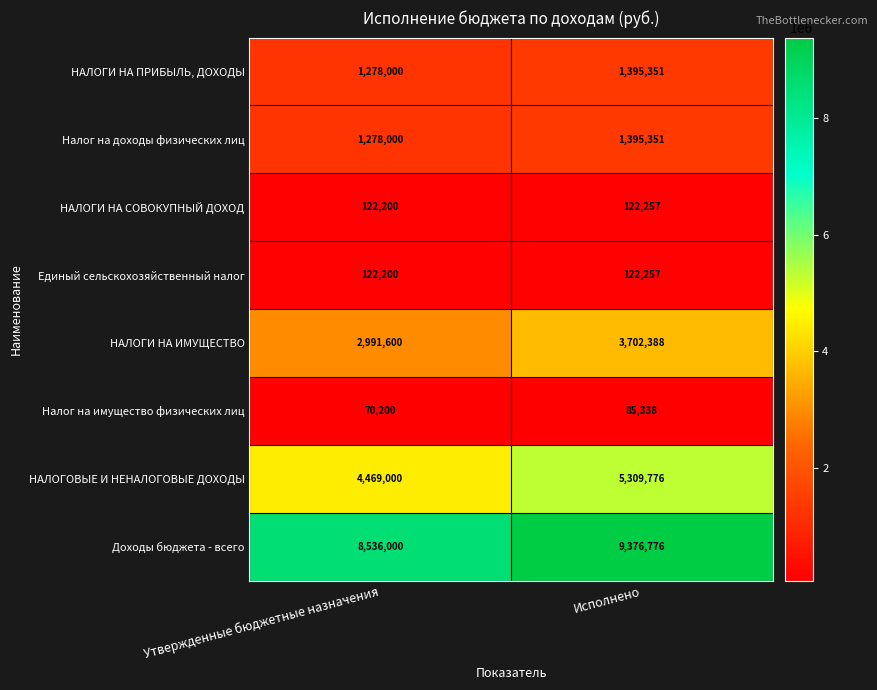

True or false: НАЛОГИ НА ИМУЩЕСТВО has a value of 5678474 at Исполнено.

False